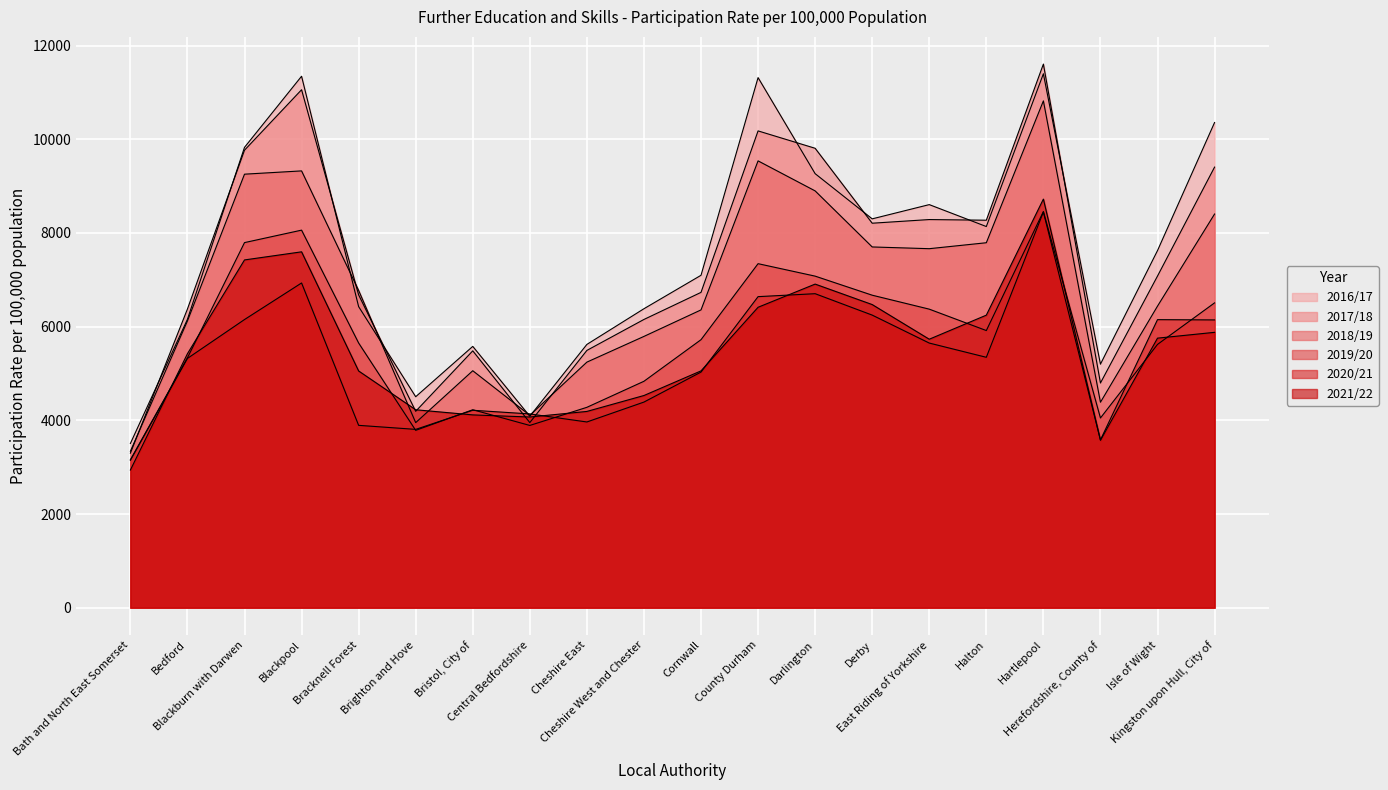

Is the value of 2019/20 at Brighton and Hove greater than the value of 2020/21 at Herefordshire, County of?

Yes